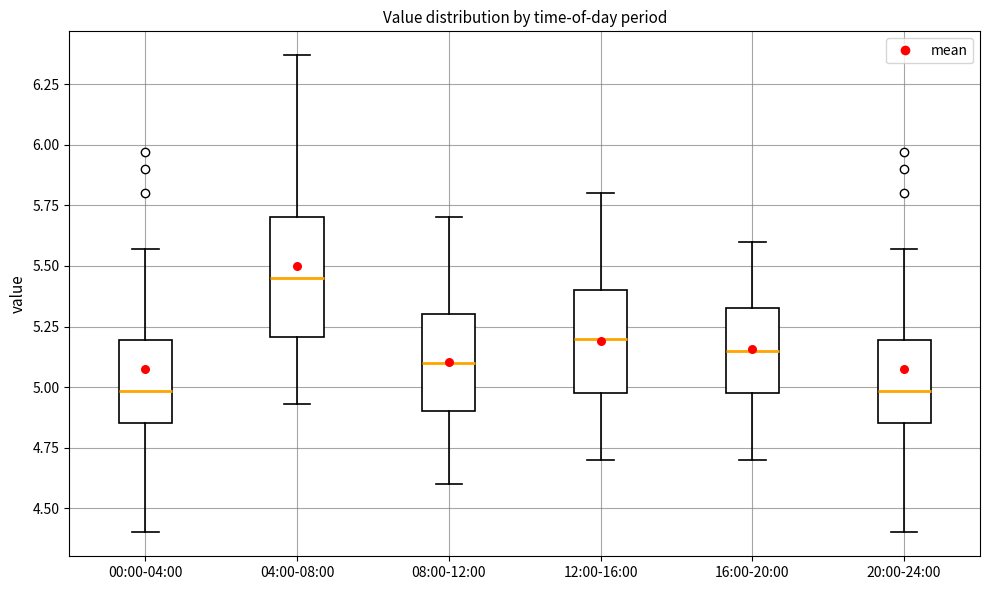

Which box is the tallest, from its lower edge to its upper edge?

04:00-08:00